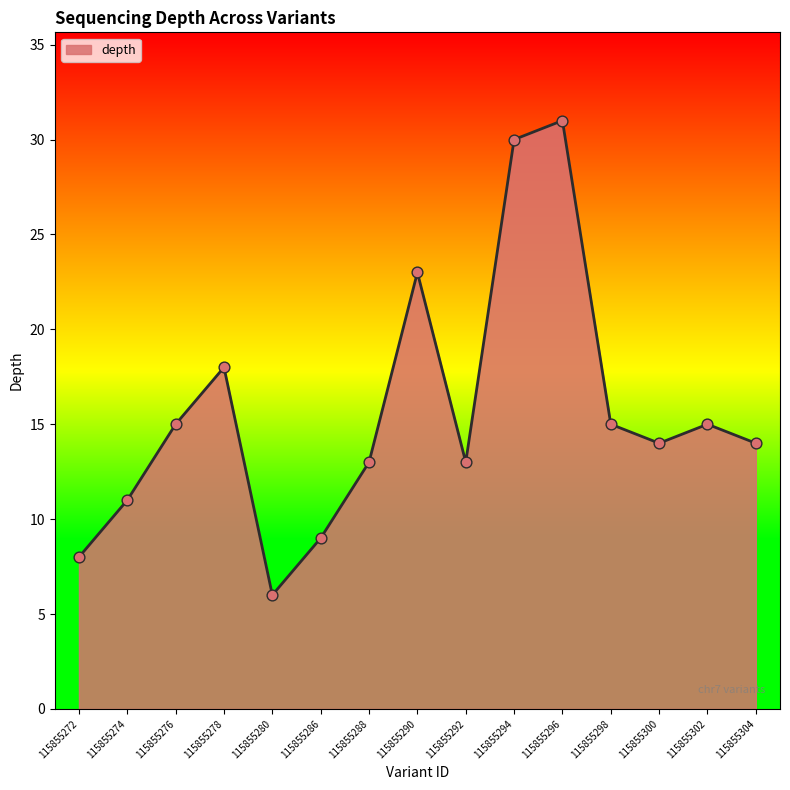

What is the ratio of the value at 115855298 to the value at 115855280?

2.5